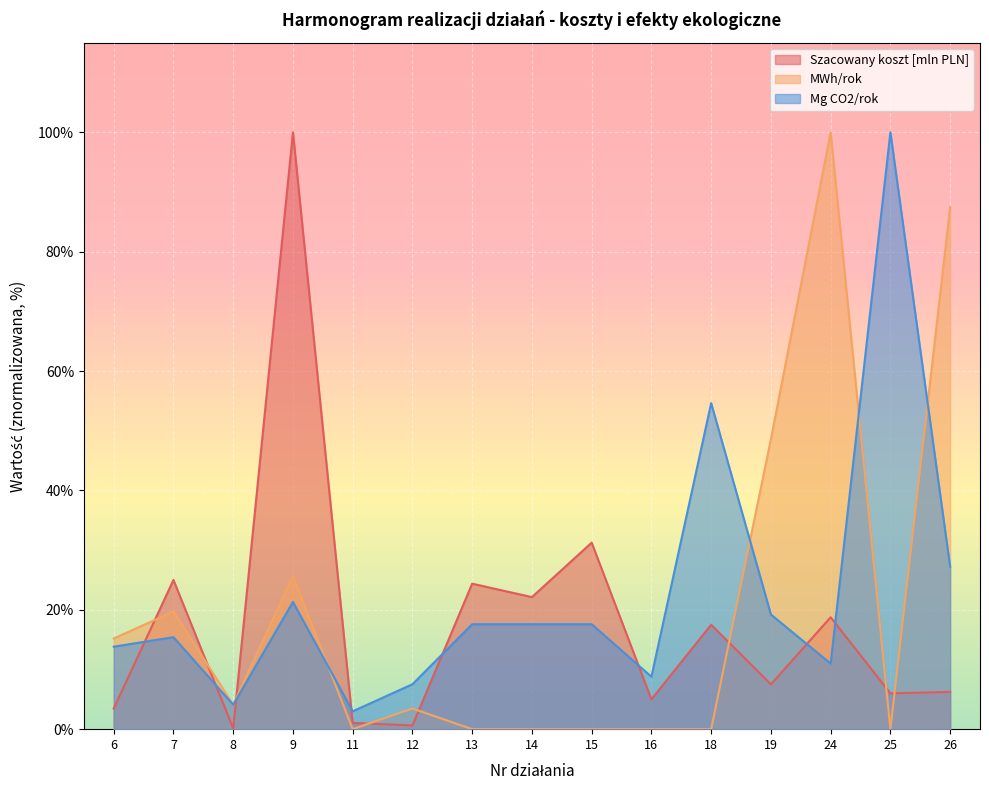

Which series ends up on top after the final intersection of Mg CO2/rok and MWh/rok?

MWh/rok